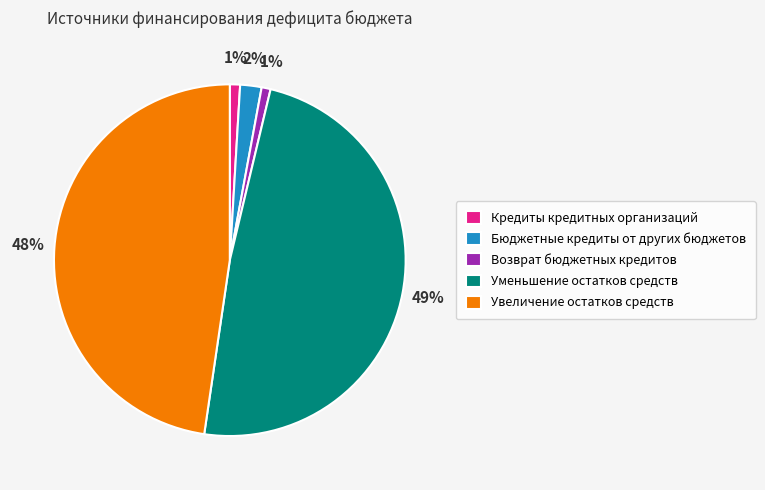

The Кредиты кредитных организаций slice represents 1% of the pie. True or false?

True